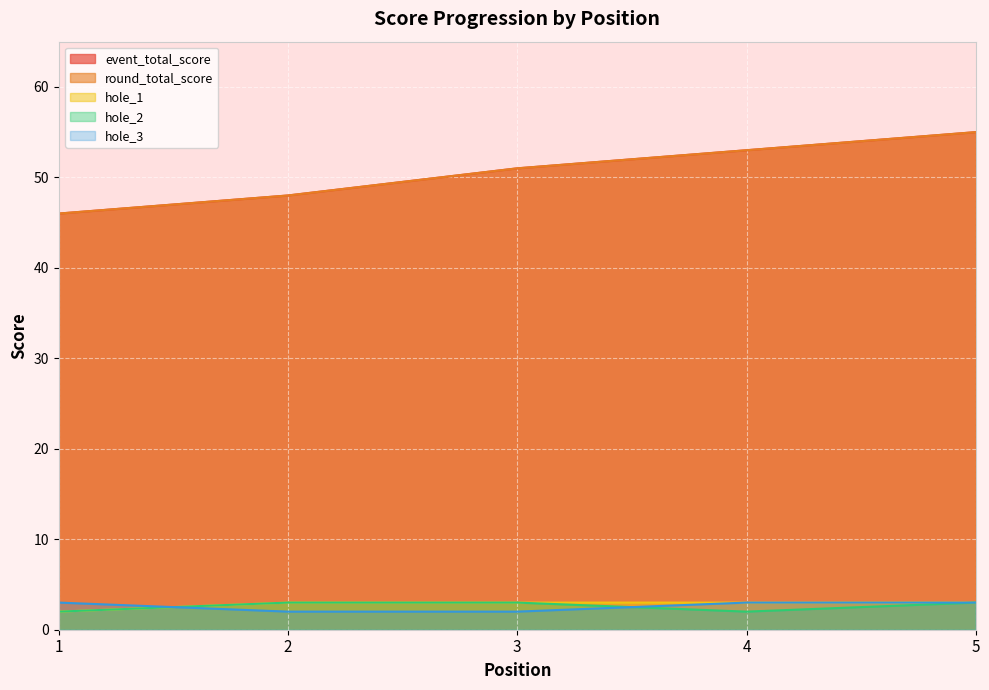

What is the difference between the maximum and minimum values in the hole_3 series?

1